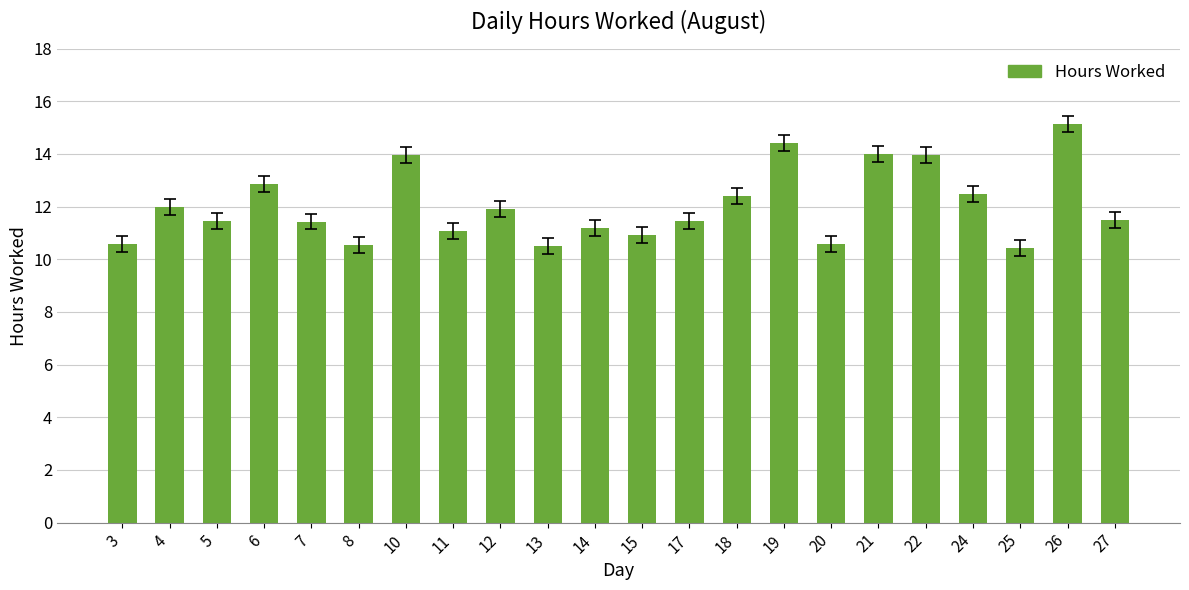

True or false: the data shows 3.5 at 10.

False